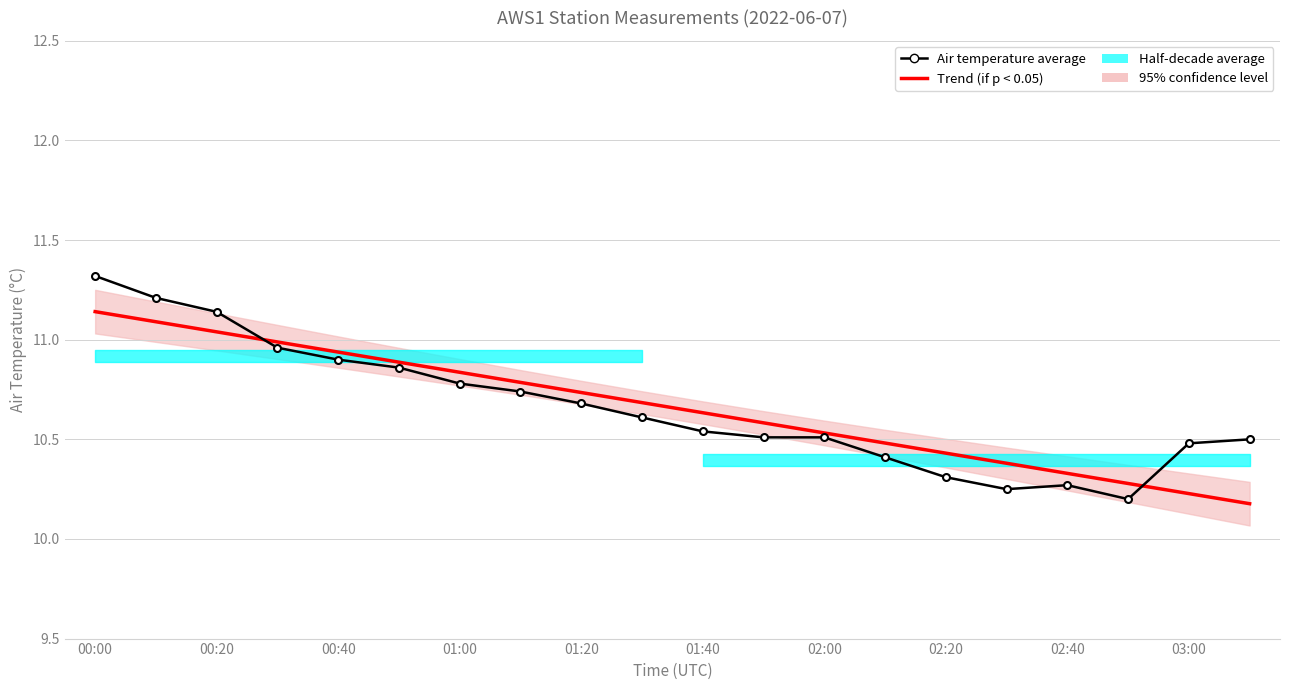

Read the Air temperature average value at 11.

10.5